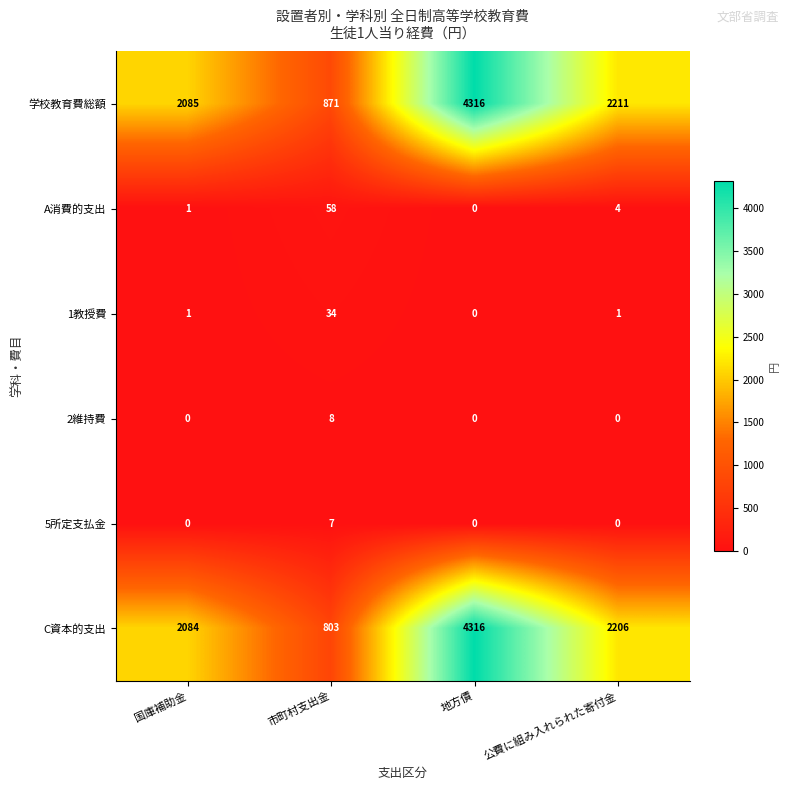

Which series changed the most between 国庫補助金 and 市町村支出金?

C資本的支出